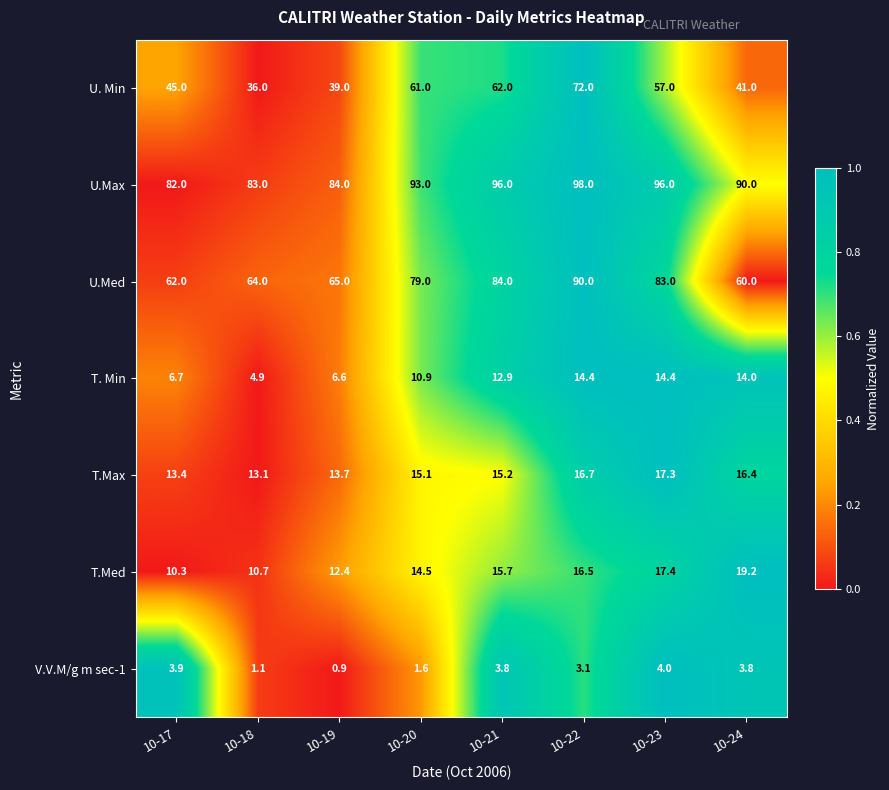

What is the average value of the T.Max series?

15.1